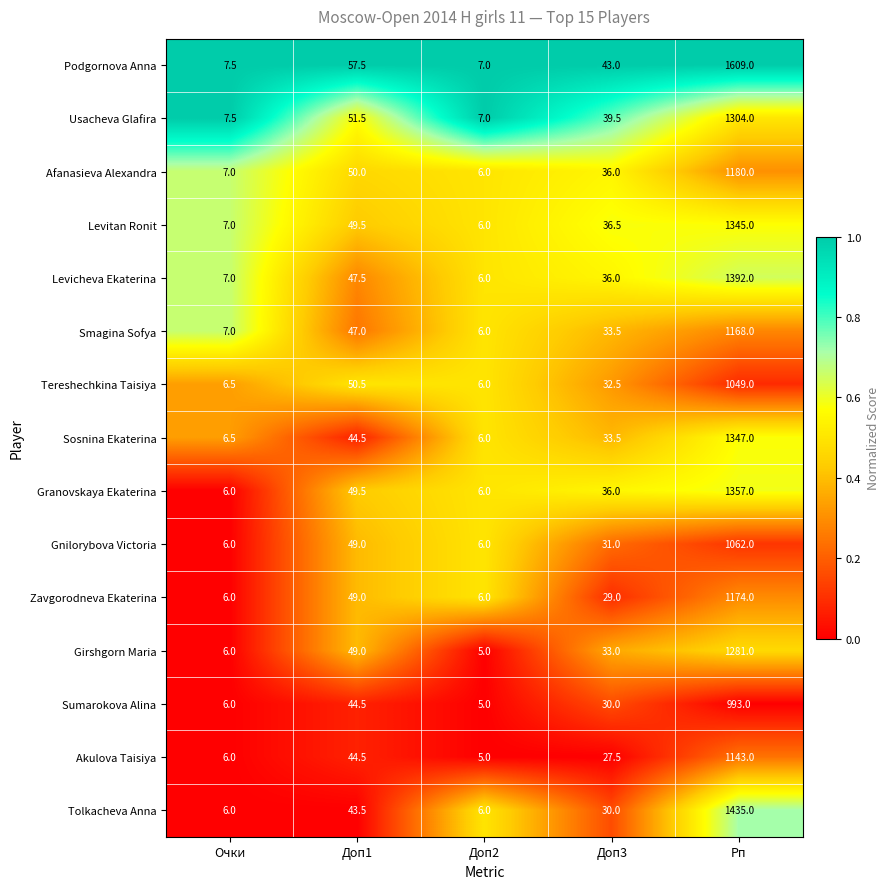

What is the sum of the Tereshechkina Taisiya values at Доп1 and Доп2?

56.5